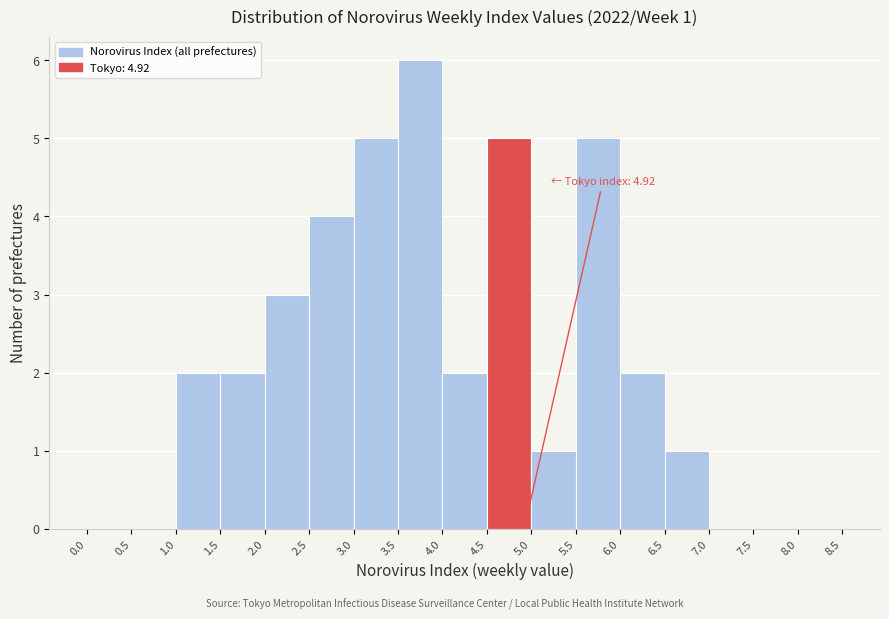

Which range on the x-axis has the tallest bar?

3.5 to 4.0